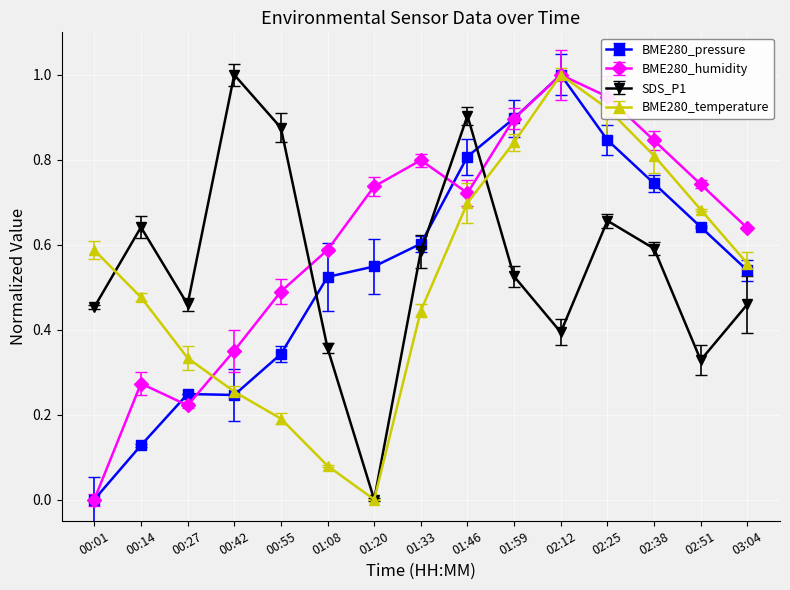

Which series has the widest spread of values?

BME280_pressure